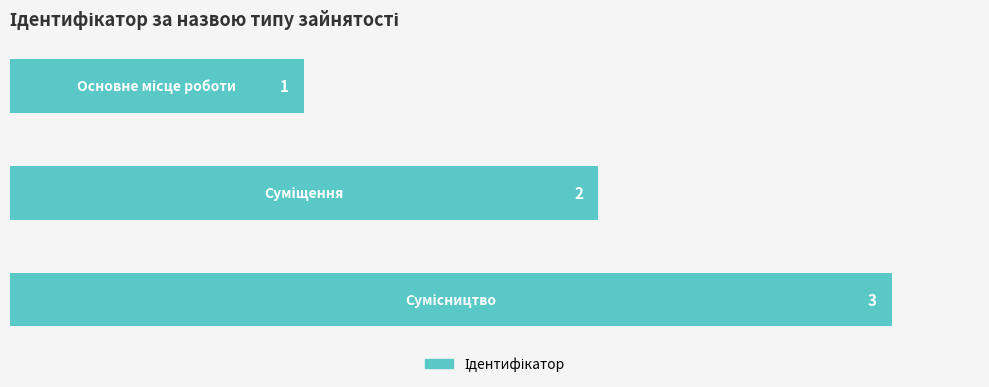

What is the sum of all values?

6